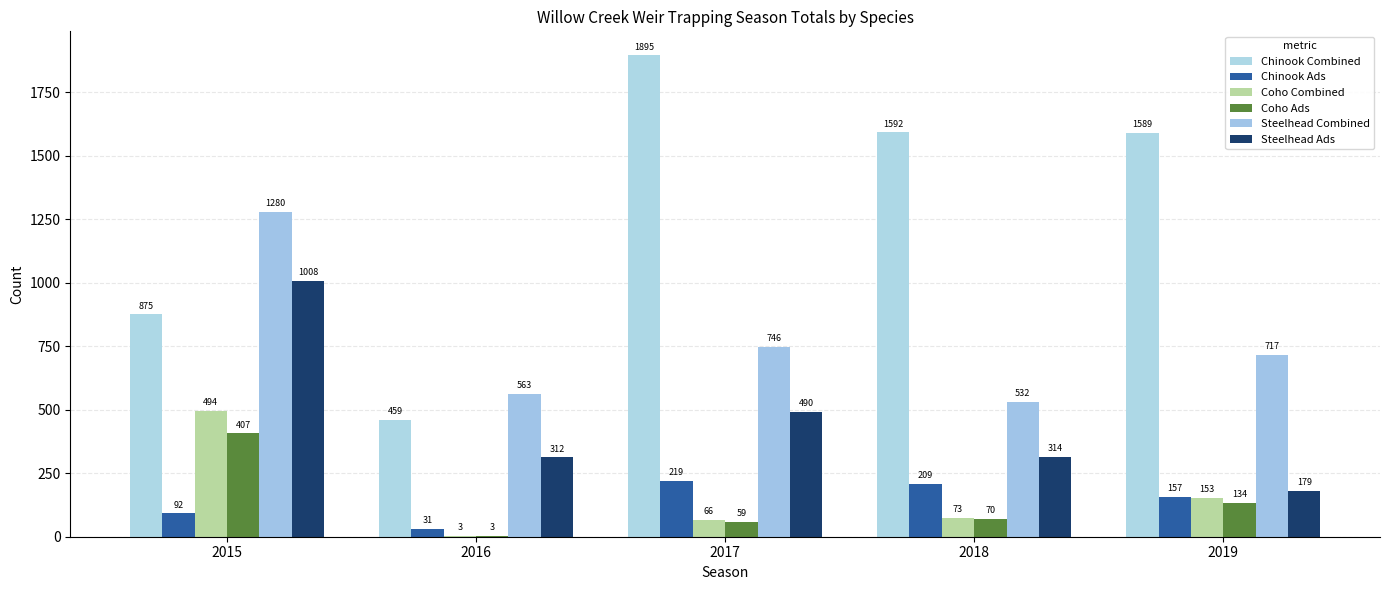

Is it true that Chinook Ads equals 209 at 2018?

True